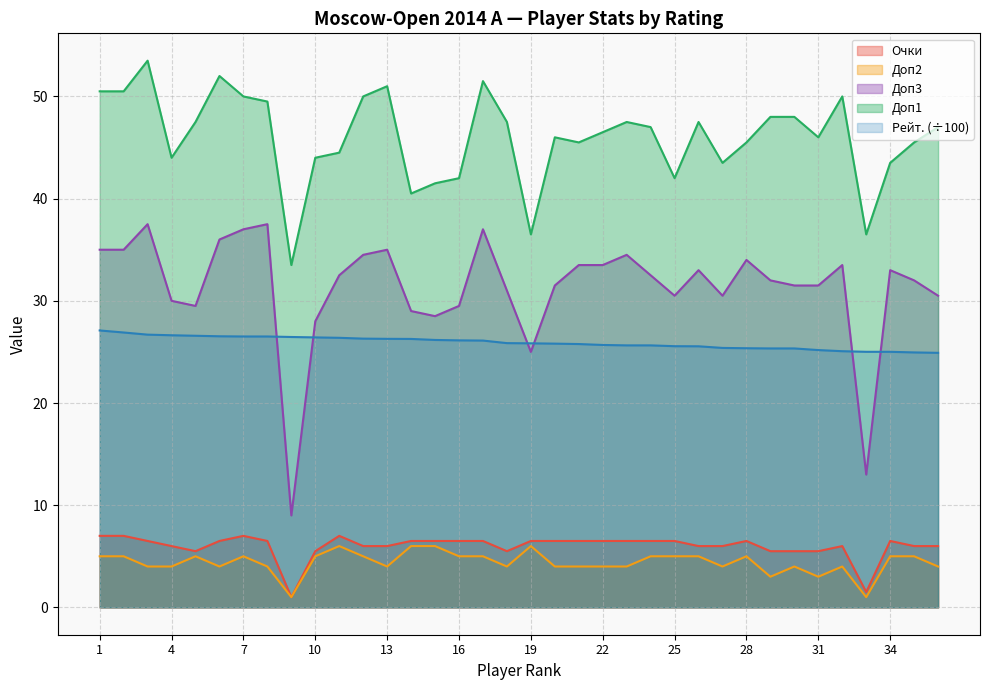

Reading left to right, extract all data points from this chart.

Очки: 1=7.0	2=7.0	3=6.5	4=6.0	5=5.5	6=6.5	7=7.0	8=6.5	9=1.0	10=5.5	11=7.0	12=6.0	13=6.0	14=6.5	15=6.5	16=6.5	17=6.5	18=5.5	19=6.5	20=6.5	21=6.5	22=6.5	23=6.5	24=6.5	25=6.5	26=6.0	27=6.0	28=6.5	29=5.5	30=5.5	31=5.5	32=6.0	33=1.5	34=6.5	35=6.0	36=6.0
Рейт.: 1=27.1	2=26.9	3=26.7	4=26.6	5=26.6	6=26.5	7=26.5	8=26.5	9=26.5	10=26.4	11=26.4	12=26.3	13=26.3	14=26.3	15=26.2	16=26.1	17=26.1	18=25.9	19=25.8	20=25.8	21=25.8	22=25.7	23=25.6	24=25.6	25=25.6	26=25.6	27=25.4	28=25.4	29=25.3	30=25.3	31=25.2	32=25.1	33=25.0	34=25.0	35=24.9	36=24.9
Доп3: 1=35.0	2=35.0	3=37.5	4=30.0	5=29.5	6=36.0	7=37.0	8=37.5	9=9.0	10=28.0	11=32.5	12=34.5	13=35.0	14=29.0	15=28.5	16=29.5	17=37.0	18=31.0	19=25.0	20=31.5	21=33.5	22=33.5	23=34.5	24=32.5	25=30.5	26=33.0	27=30.5	28=34.0	29=32.0	30=31.5	31=31.5	32=33.5	33=13.0	34=33.0	35=32.0	36=30.5
Доп1: 1=50.5	2=50.5	3=53.5	4=44.0	5=47.5	6=52.0	7=50.0	8=49.5	9=33.5	10=44.0	11=44.5	12=50.0	13=51.0	14=40.5	15=41.5	16=42.0	17=51.5	18=47.5	19=36.5	20=46.0	21=45.5	22=46.5	23=47.5	24=47.0	25=42.0	26=47.5	27=43.5	28=45.5	29=48.0	30=48.0	31=46.0	32=50.0	33=36.5	34=43.5	35=45.5	36=47.0
Доп2: 1=5.0	2=5.0	3=4.0	4=4.0	5=5.0	6=4.0	7=5.0	8=4.0	9=1.0	10=5.0	11=6.0	12=5.0	13=4.0	14=6.0	15=6.0	16=5.0	17=5.0	18=4.0	19=6.0	20=4.0	21=4.0	22=4.0	23=4.0	24=5.0	25=5.0	26=5.0	27=4.0	28=5.0	29=3.0	30=4.0	31=3.0	32=4.0	33=1.0	34=5.0	35=5.0	36=4.0